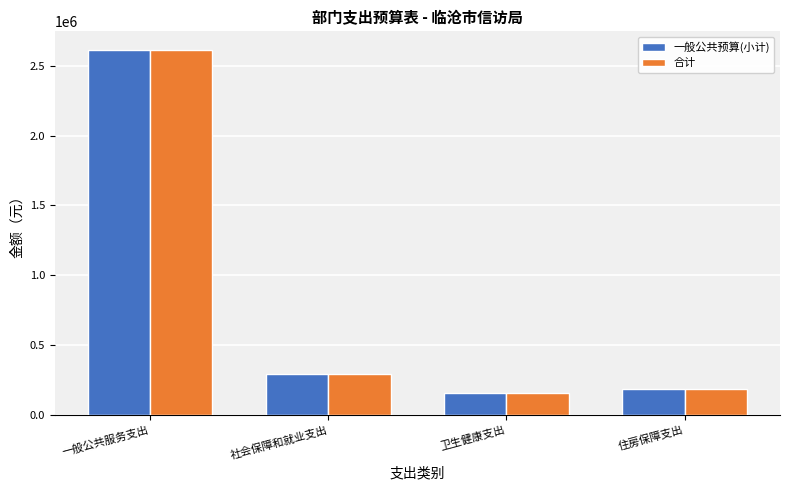

Reading left to right, transcribe all the data shown in this chart.

一般公共预算(小计): 2616339.5	294610.7	156468.8	182079.4
合计: 2616339.5	294610.7	156468.8	182079.4